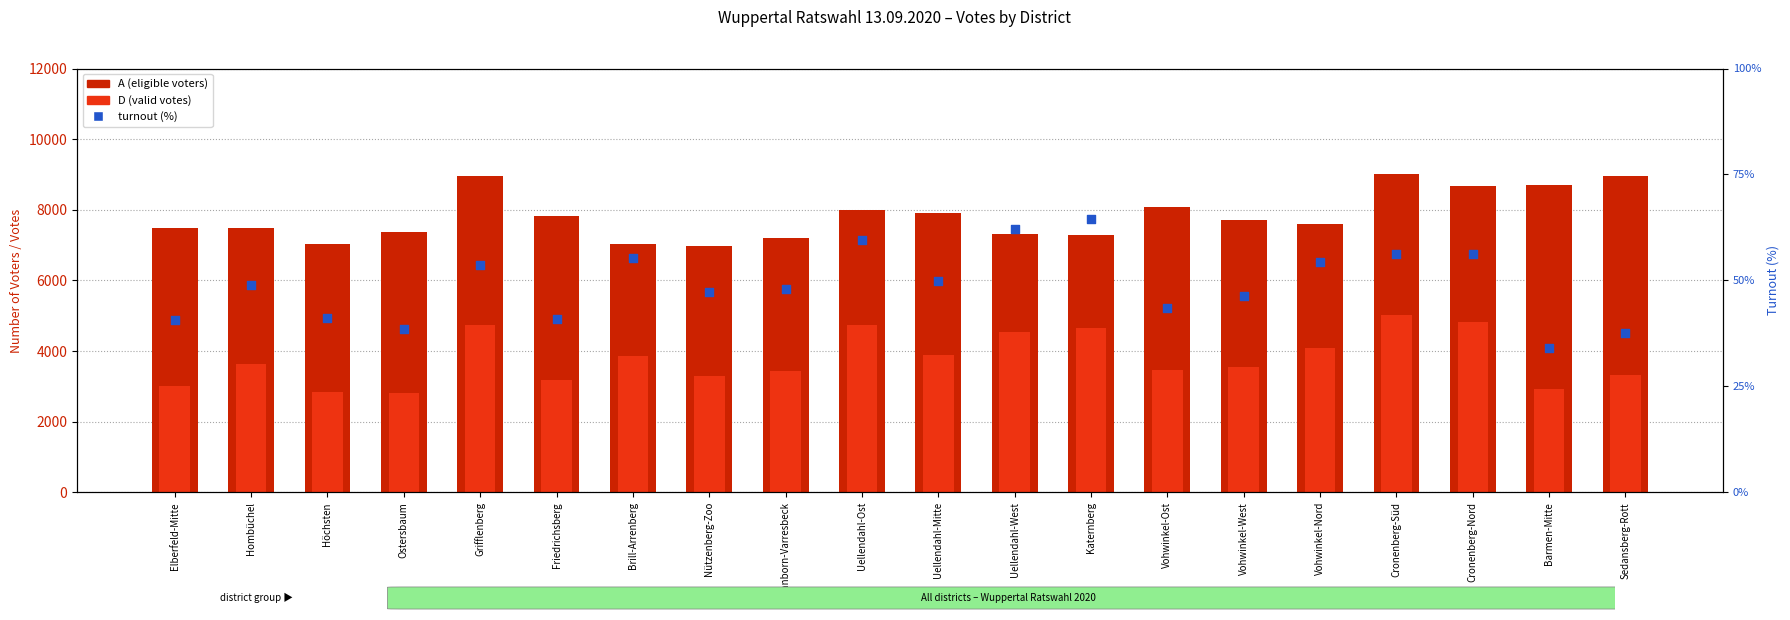

What are all the series names shown in the legend?

A (eligible voters), D (valid votes), turnout (%)